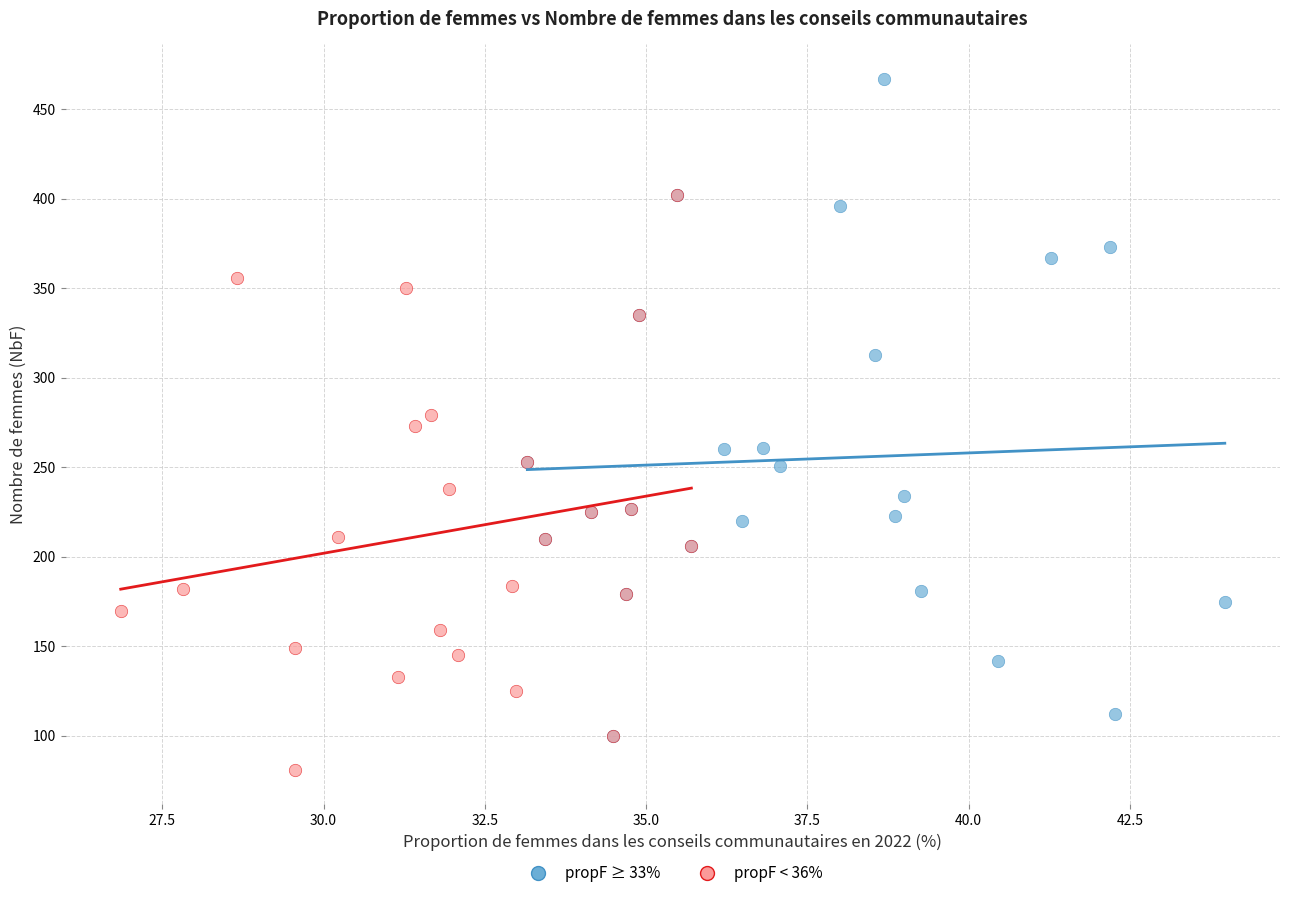

Which series reaches the minimum Y coordinate?

propF < 36%